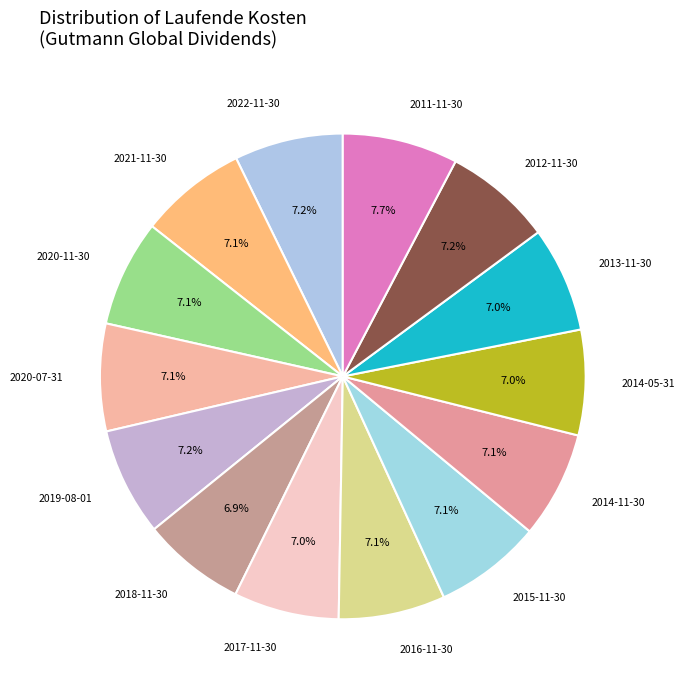

To the nearest percent, what is the average slice percentage?

7%